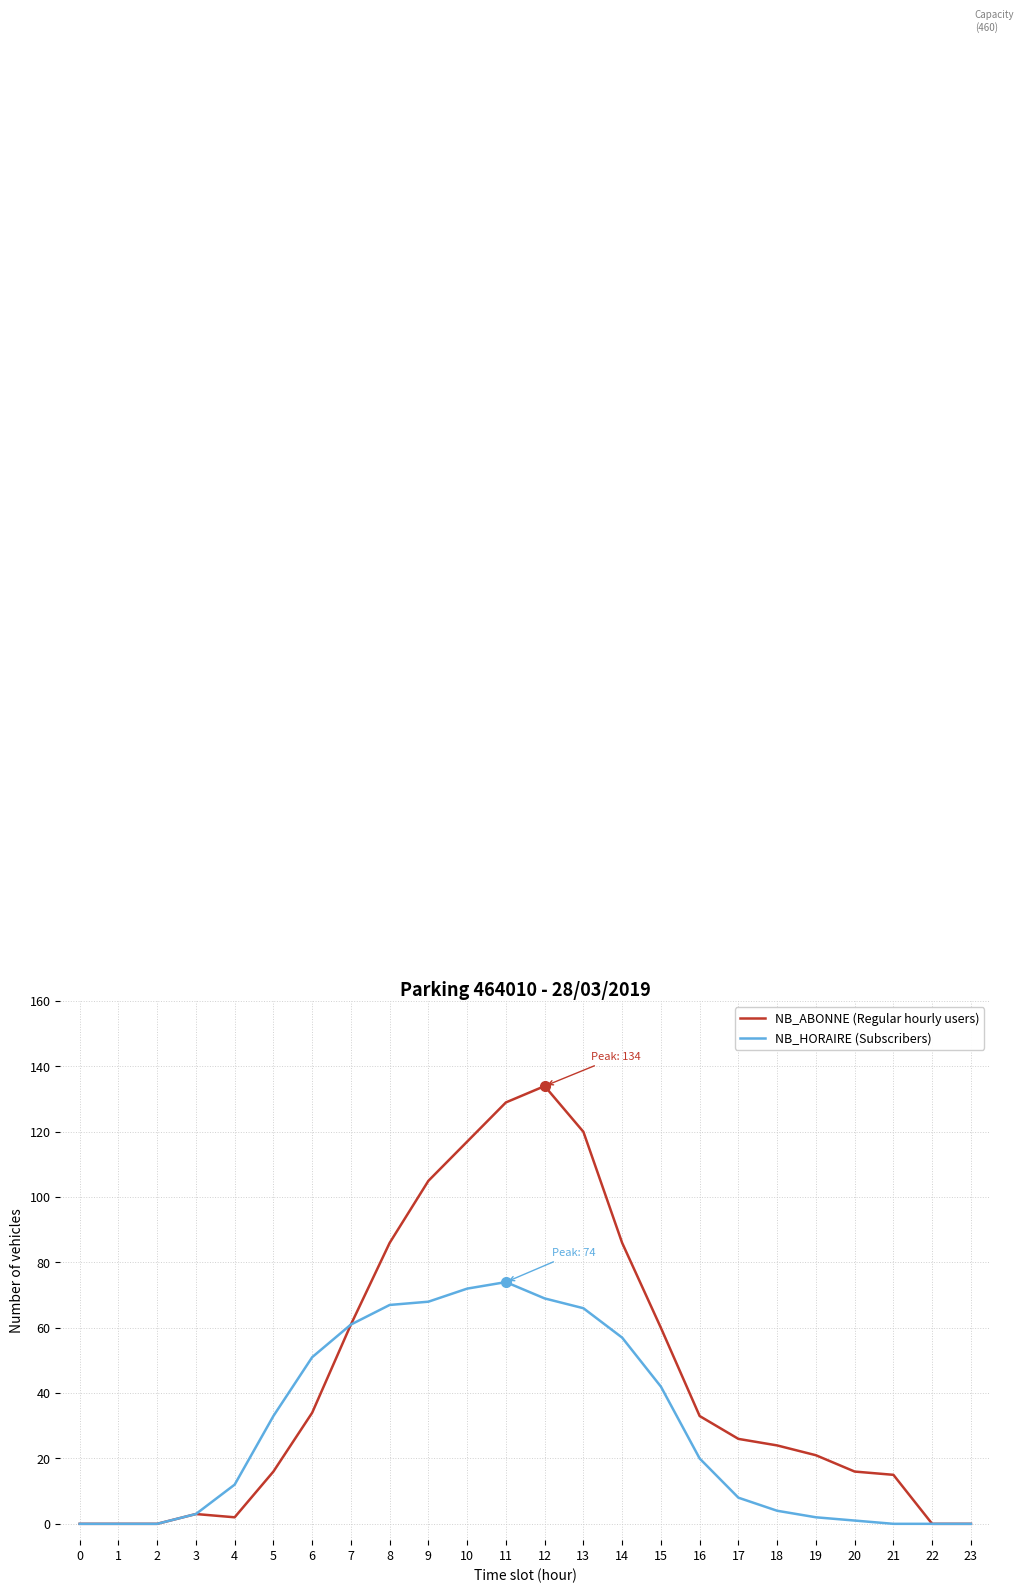

What is the maximum value shown in the chart?

134